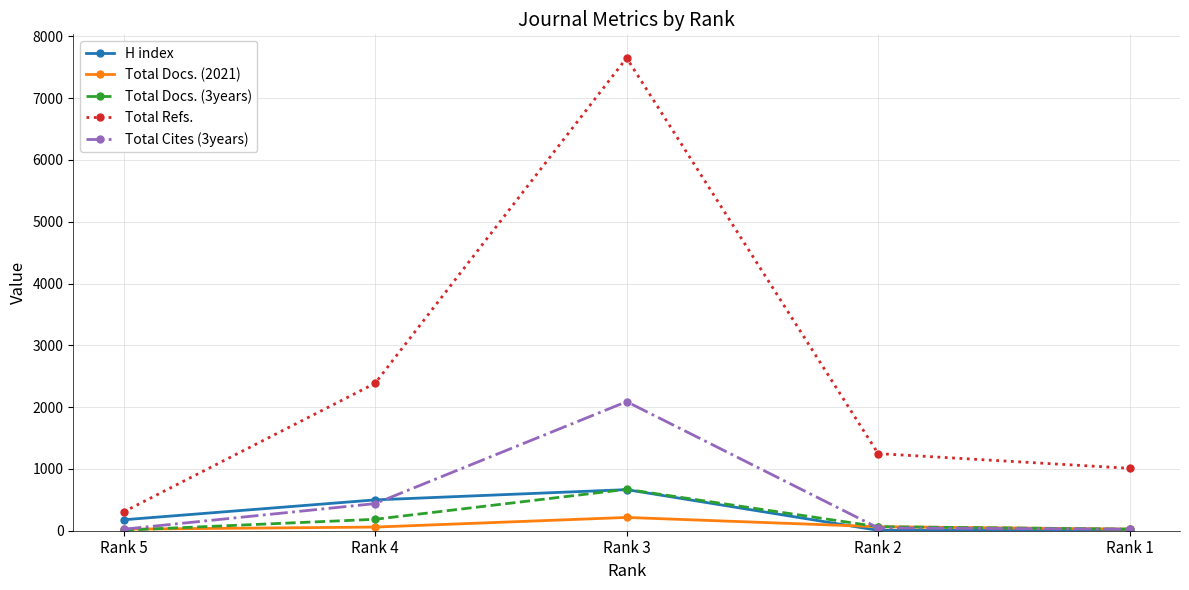

At which category does Total Refs. reach its first local peak?

Rank 3